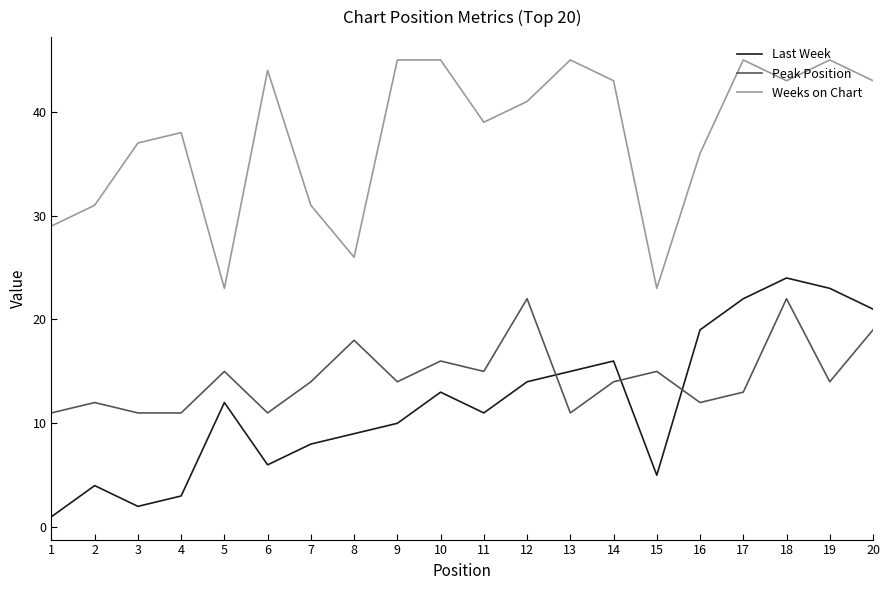

Which series ends up on top after the final intersection of Peak Position and Last Week?

Last Week